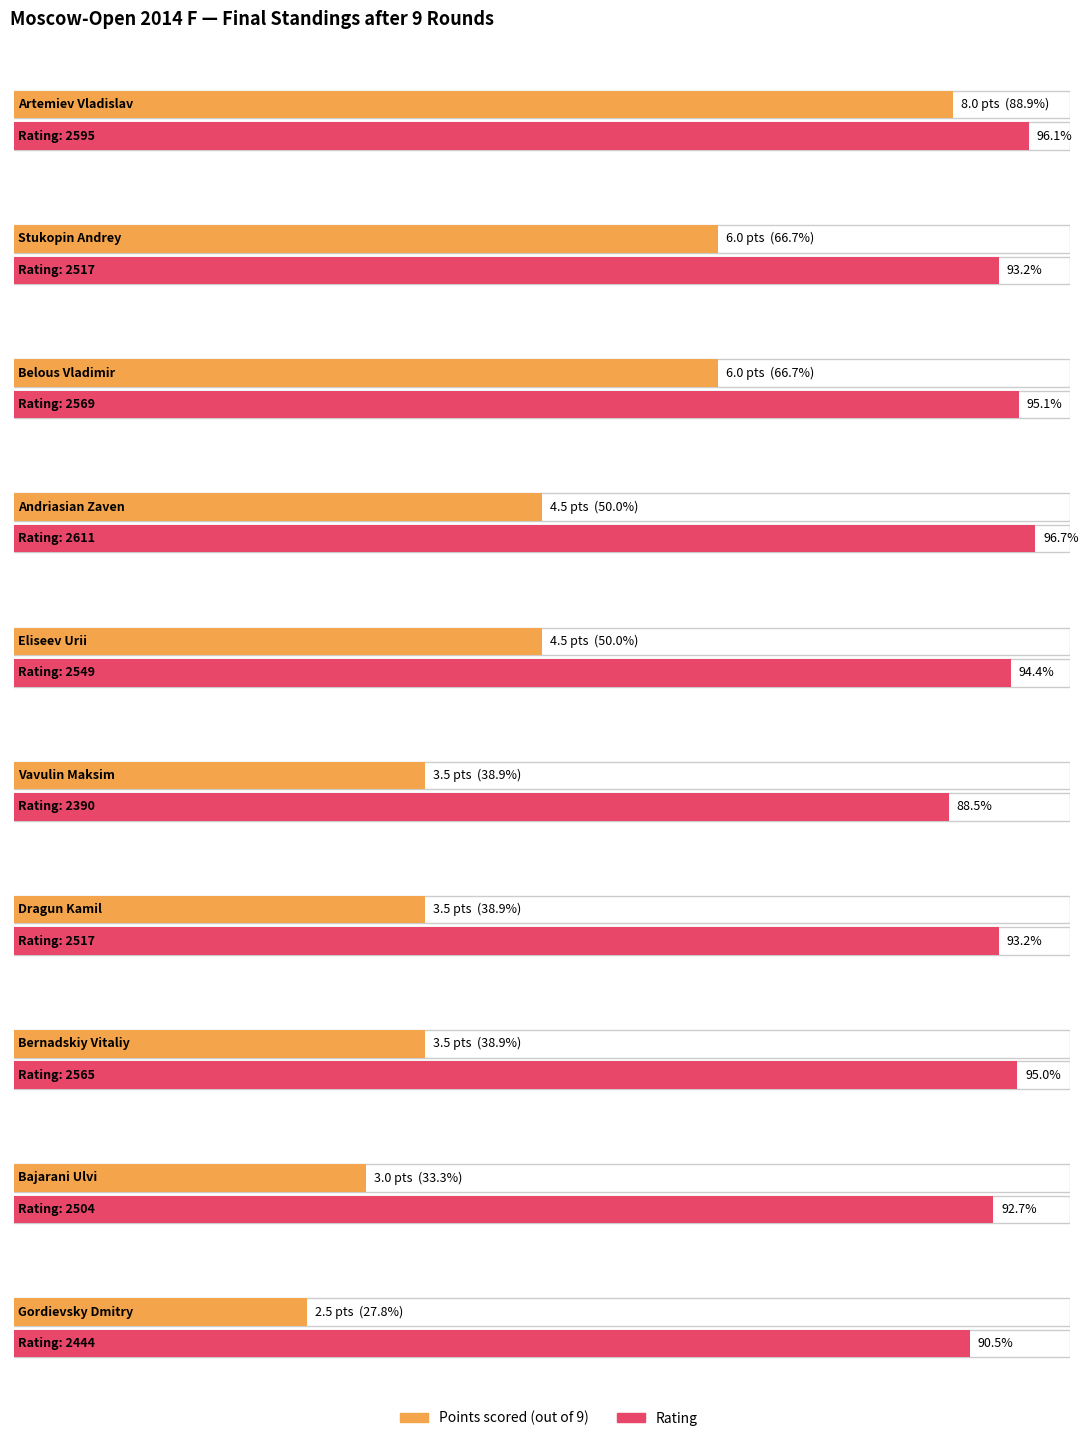

Rank the series by their average value, from lowest to highest.

Points, Rating